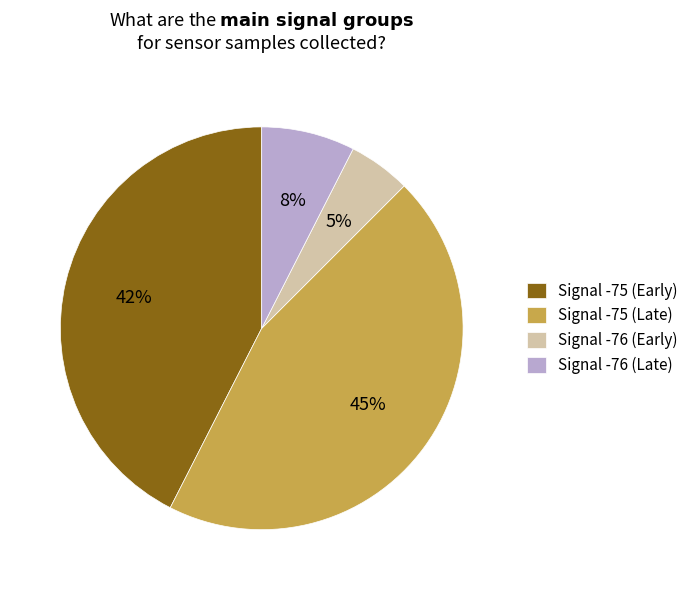

Which category has the smallest portion of the pie?

Signal -76 (Early)